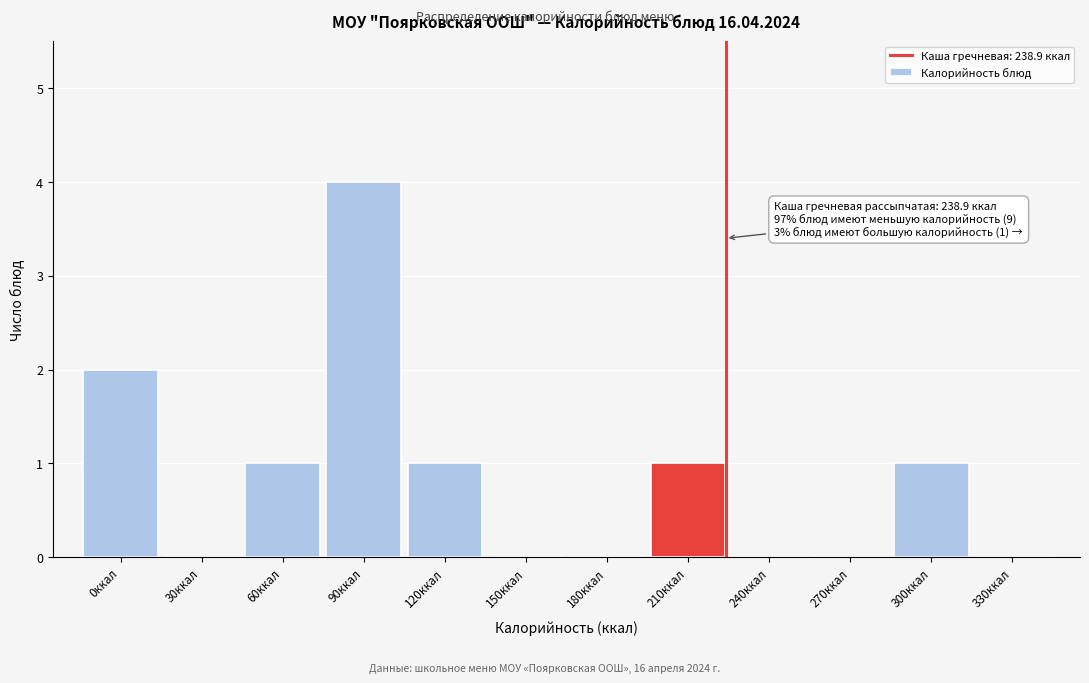

Reading left to right, transcribe all the data shown in this chart.

0ккал=2	30ккал=0	60ккал=1	90ккал=4	120ккал=1	150ккал=0	180ккал=0	210ккал=1	240ккал=0	270ккал=0	300ккал=1	330ккал=0